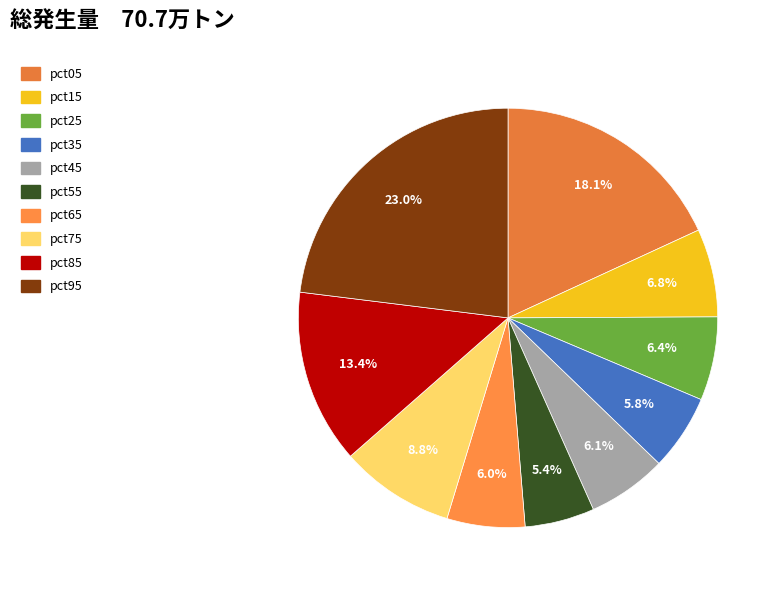

What is the largest slice in the pie chart?

pct95